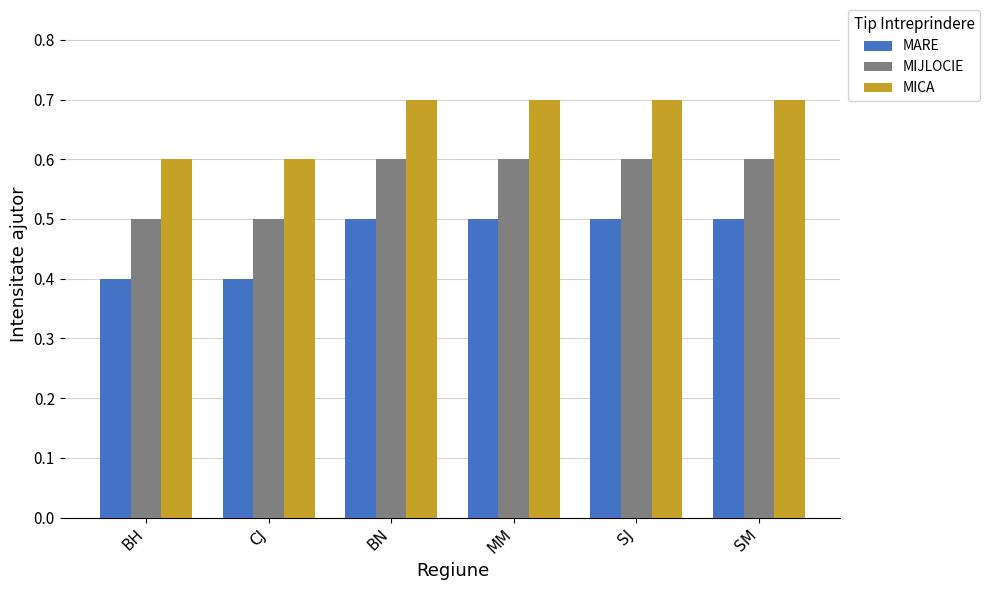

Count the MICA values in the range 0 to 1.

6